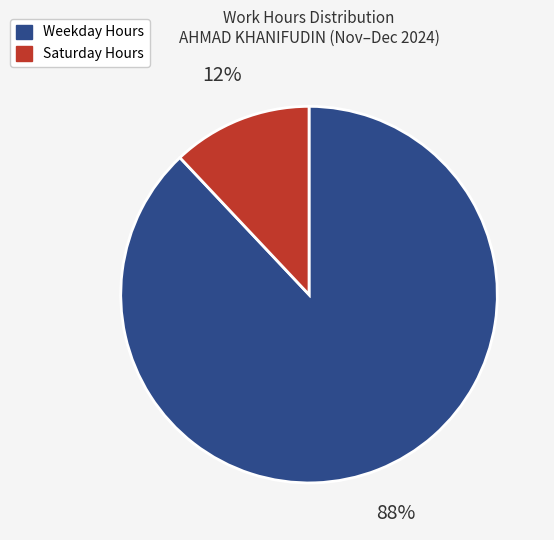

Is there any slice that represents more than half of the pie?

Yes